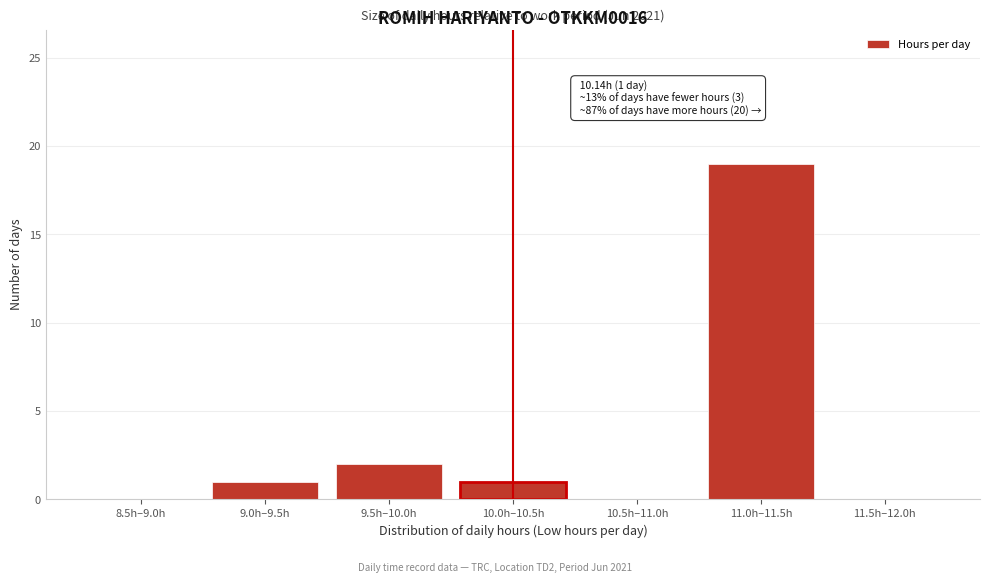

At which category does the chart reach its peak across all series?

11.0h–11.5h